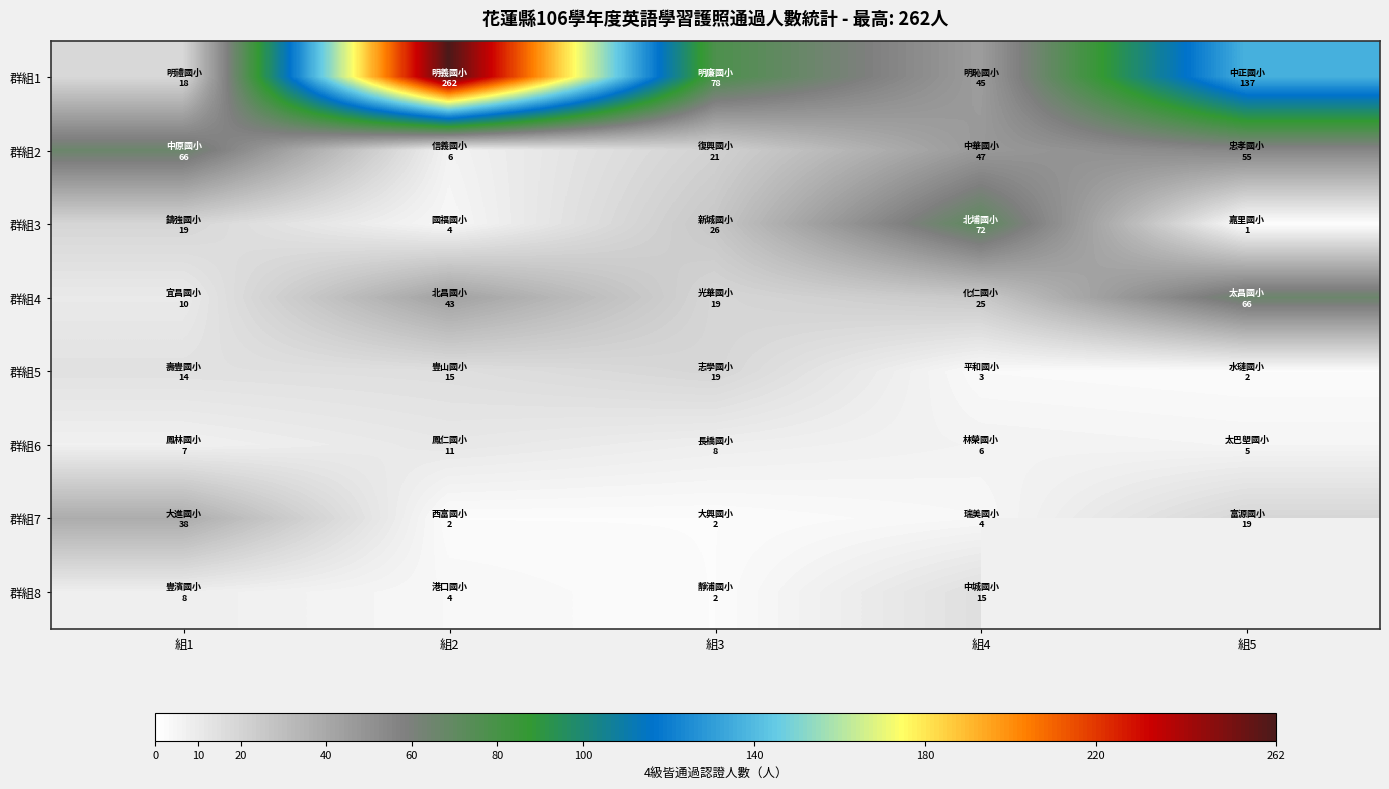

At 組1, list the series in order from smallest to largest.

群組6, 群組8, 群組4, 群組5, 群組1, 群組3, 群組7, 群組2